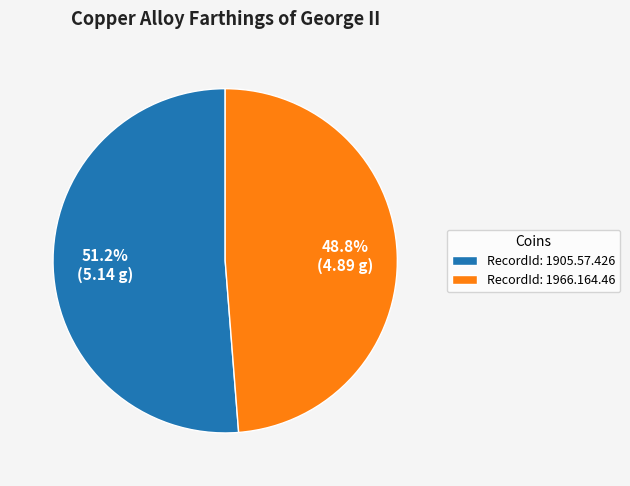

Is there any slice that represents more than half of the pie?

Yes